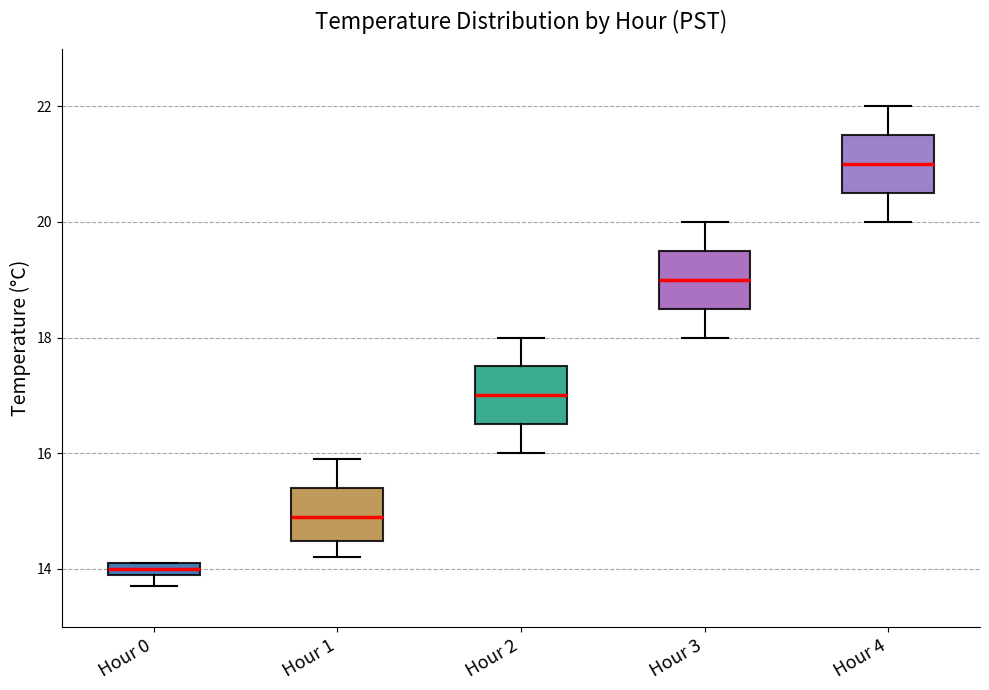

Where does the upper whisker of the box for Hour 3 end on the y-axis? The values are not printed on the chart, so give them approximately, as read against the axis.

20.0